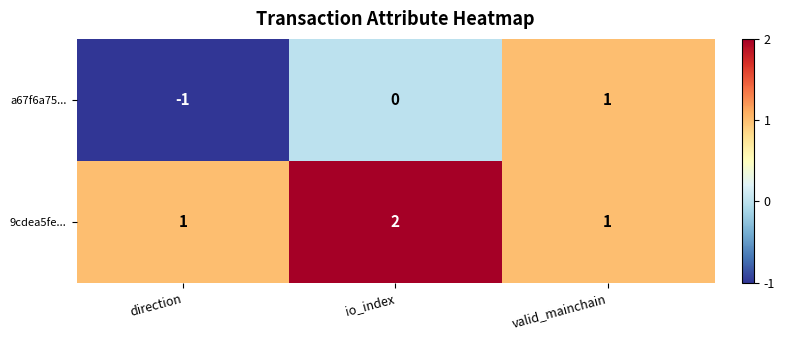

Reading right to left, list all the values displayed in this chart.

a67f6a75...: 1	0	-1
9cdea5fe...: 1	2	1